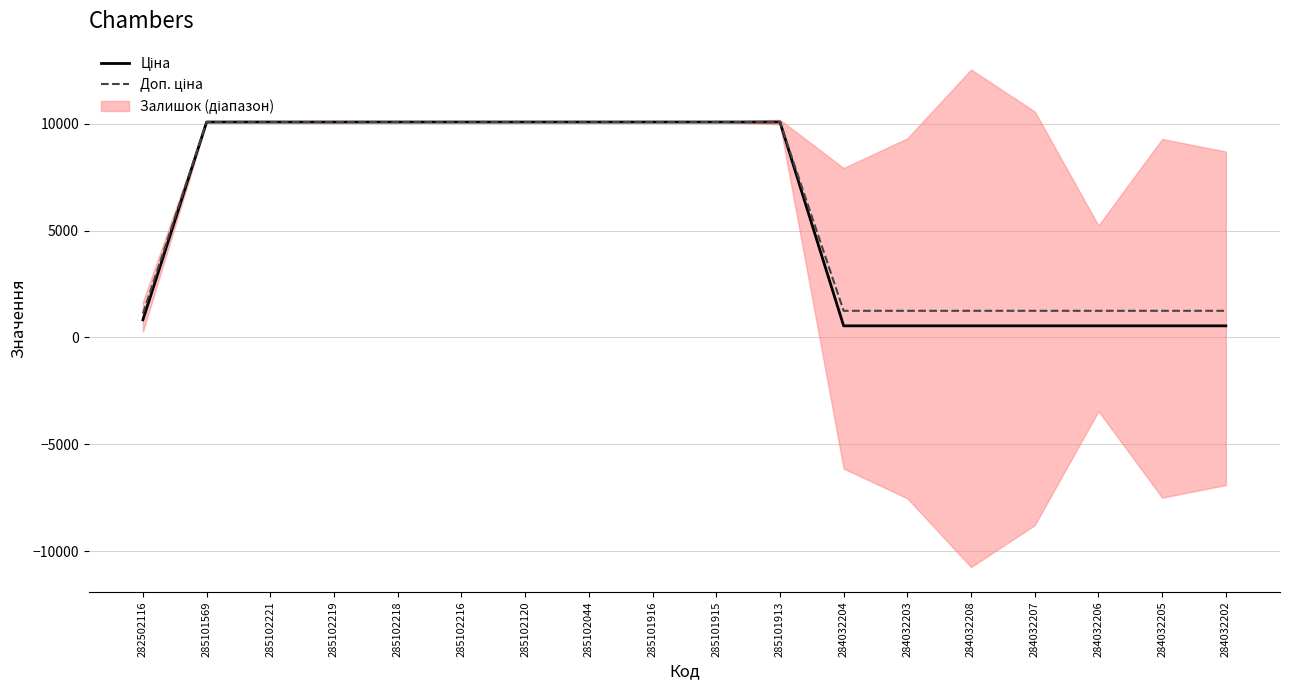

True or false: Ціна and Доп. ціна cross at least once.

False